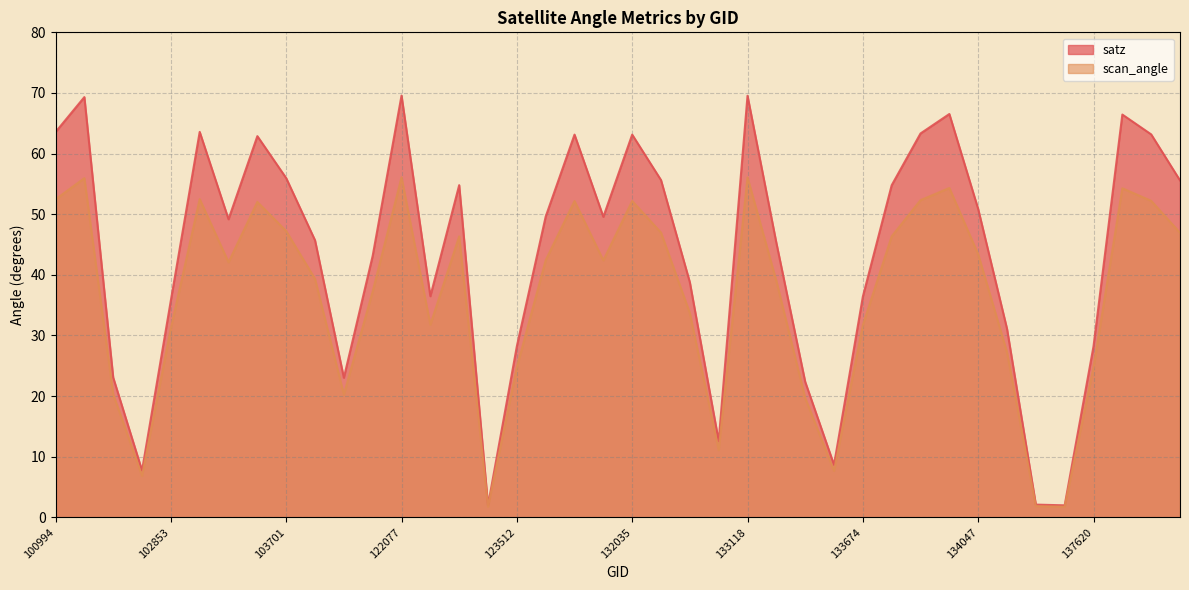

Reading right to left, what are all the values shown in this chart?

satz: 55.6	63.2	66.4	28.2	2.0	2.1	31.1	50.9	66.5	63.3	54.8	36.4	8.7	22.4	45.3	69.5	12.6	38.8	55.6	63.1	49.6	63.1	49.6	28.2	2.0	54.8	36.5	69.6	43.1	23.0	45.7	56.0	62.9	49.2	63.6	35.8	7.7	23.1	69.3	63.5
scan_angle: 46.9	52.2	54.3	24.8	1.8	1.9	27.2	43.4	54.3	52.3	46.4	31.7	7.7	19.7	39.0	56.1	11.1	33.7	47.0	52.2	42.4	52.2	42.4	24.8	1.8	46.4	31.8	56.1	37.3	20.3	39.3	47.2	52.0	42.1	52.5	31.2	6.8	20.3	56.0	52.5